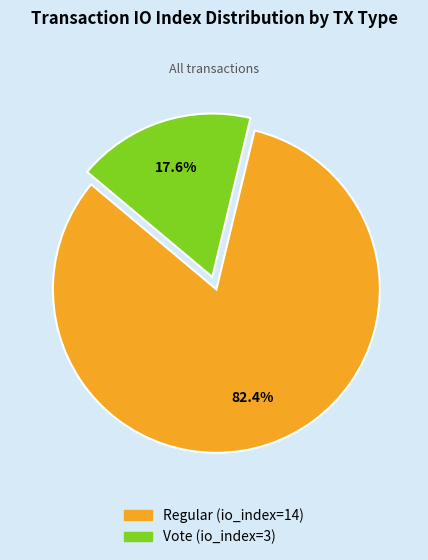

To the nearest percent, what is the difference between the Vote (io_index=3) and Regular (io_index=14) slice percentages?

65%